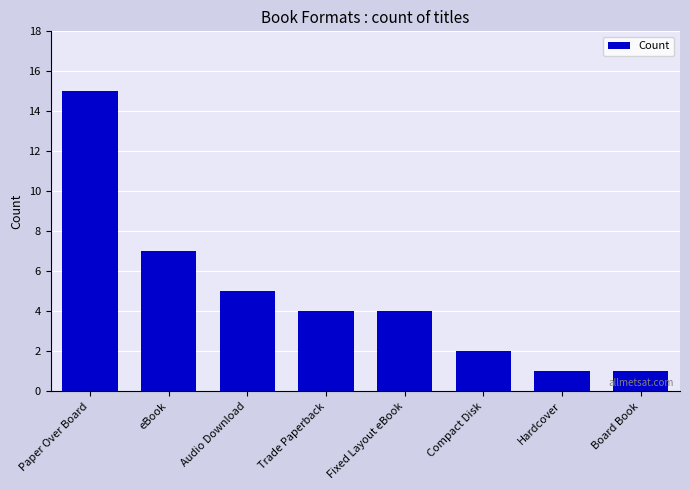

How many series are shown in this chart?

1